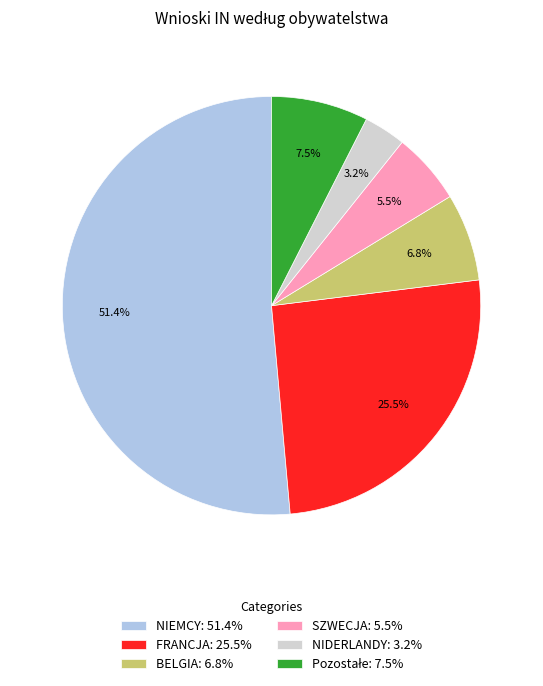

Is it true that NIDERLANDY is 15% of the pie?

False